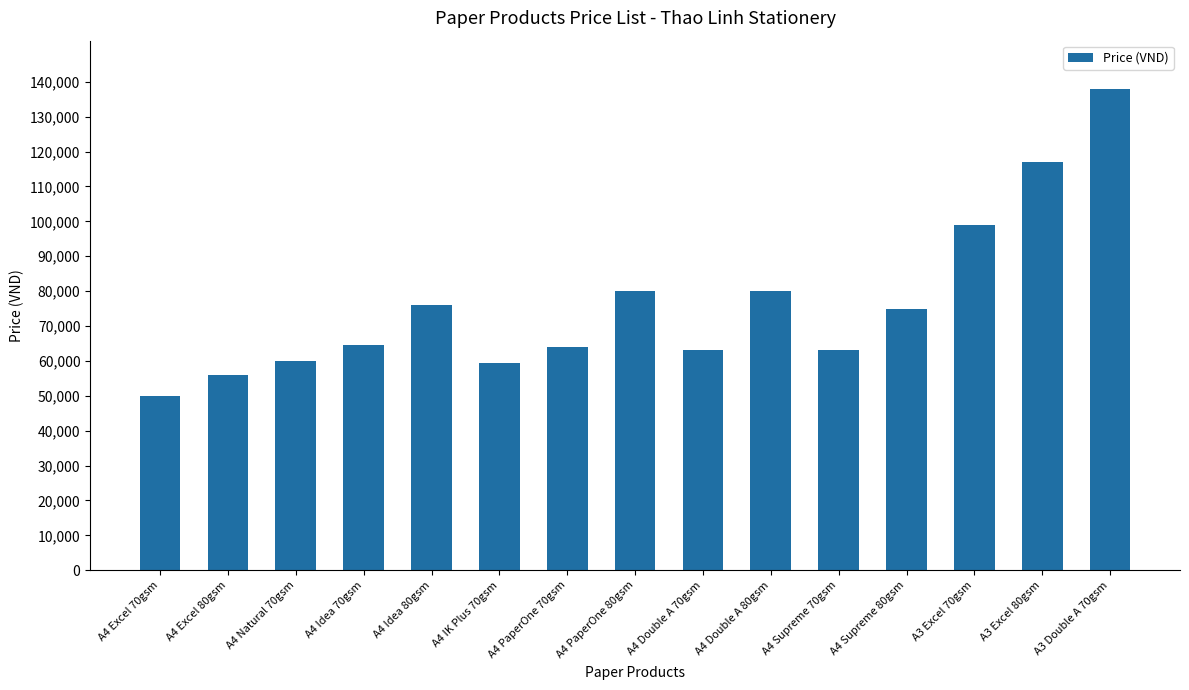

At which label is the value closest to 94000?

A3 Excel 70gsm